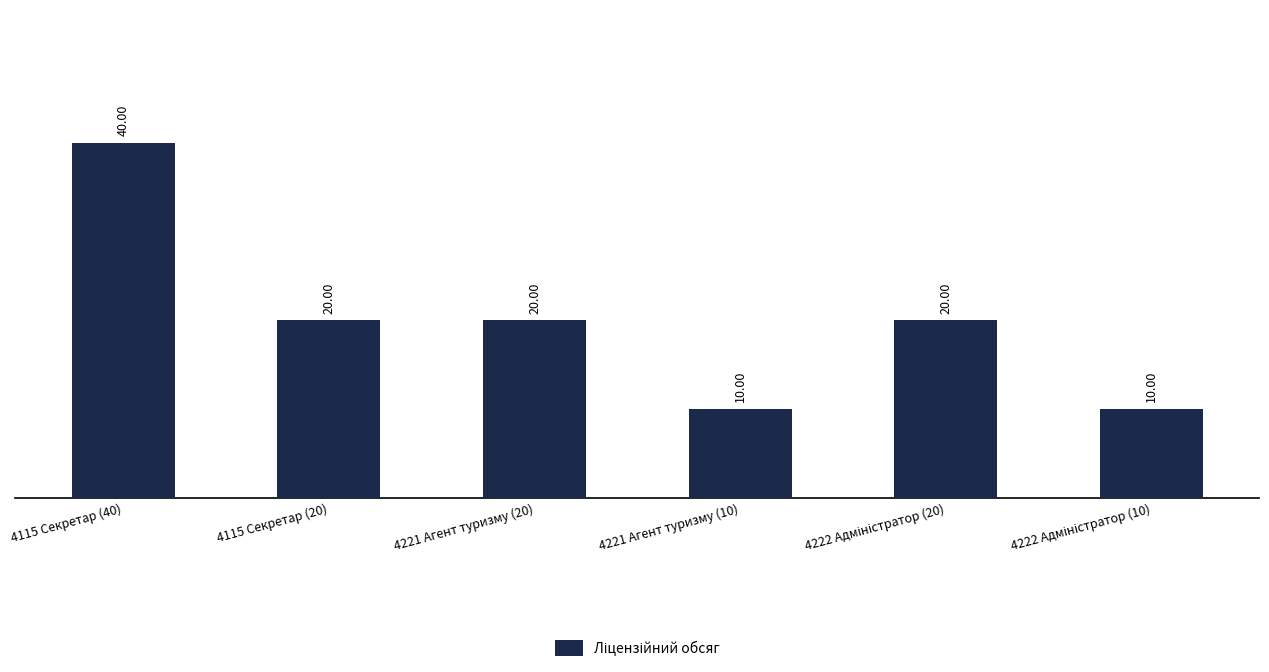

Count the number of data series in this chart.

1